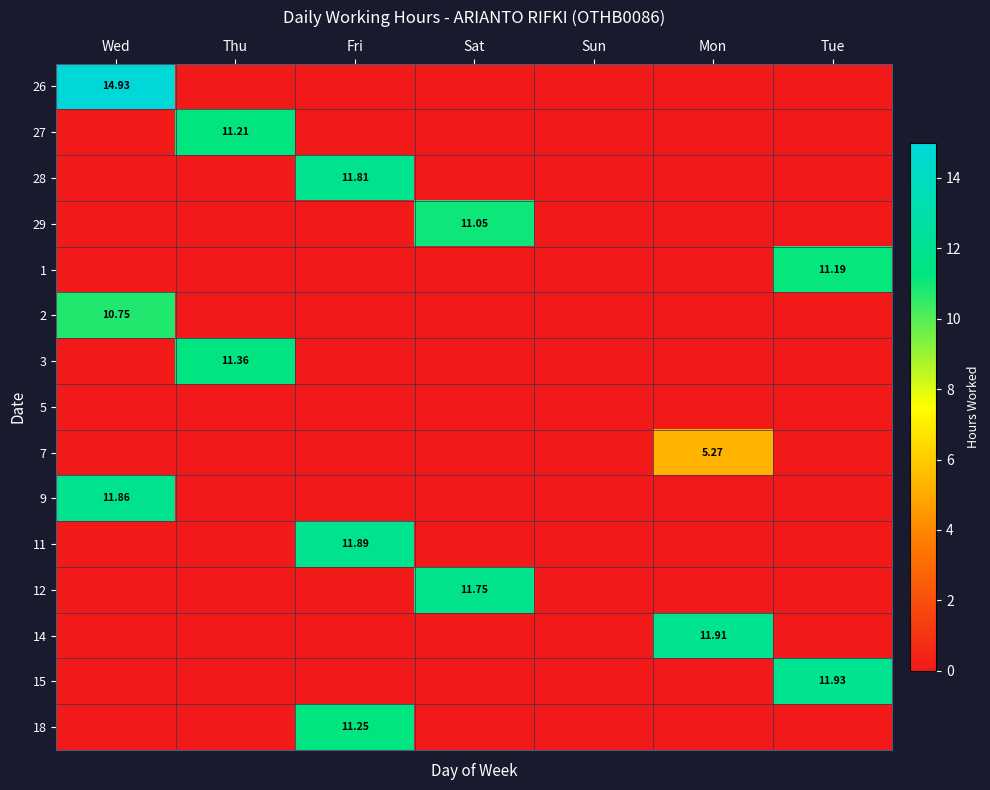

Which series has the largest total across all categories?

26